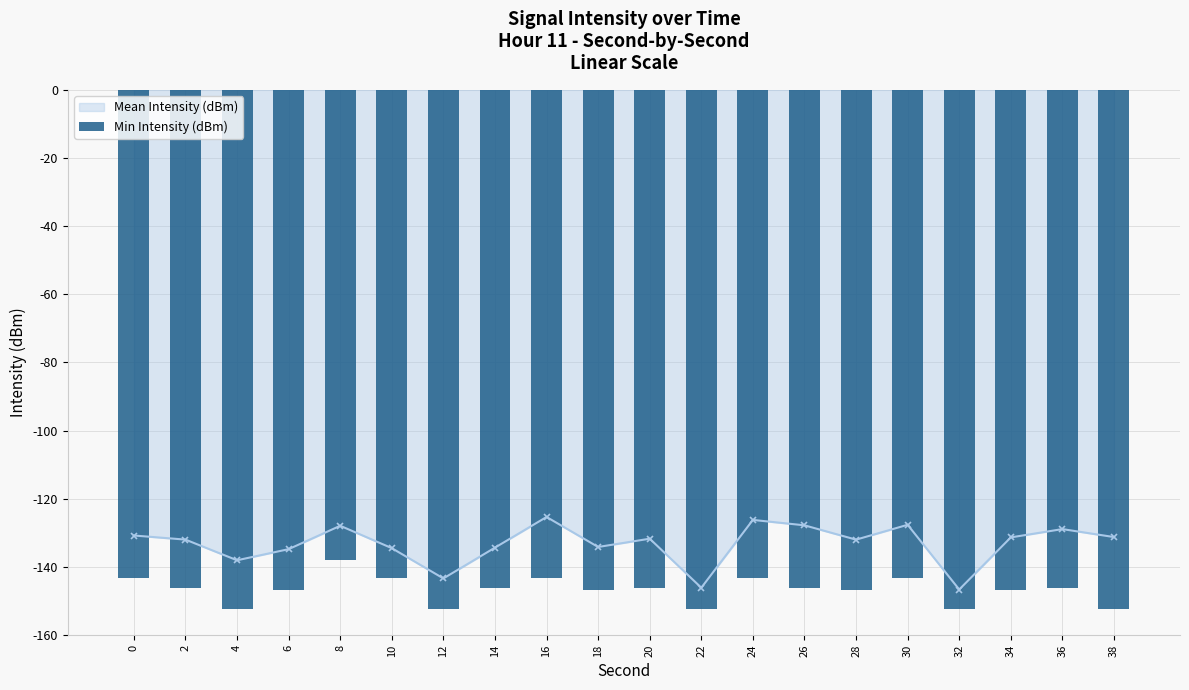

Is it true that Mean Intensity (dBm) equals -131.4 at 34?

True